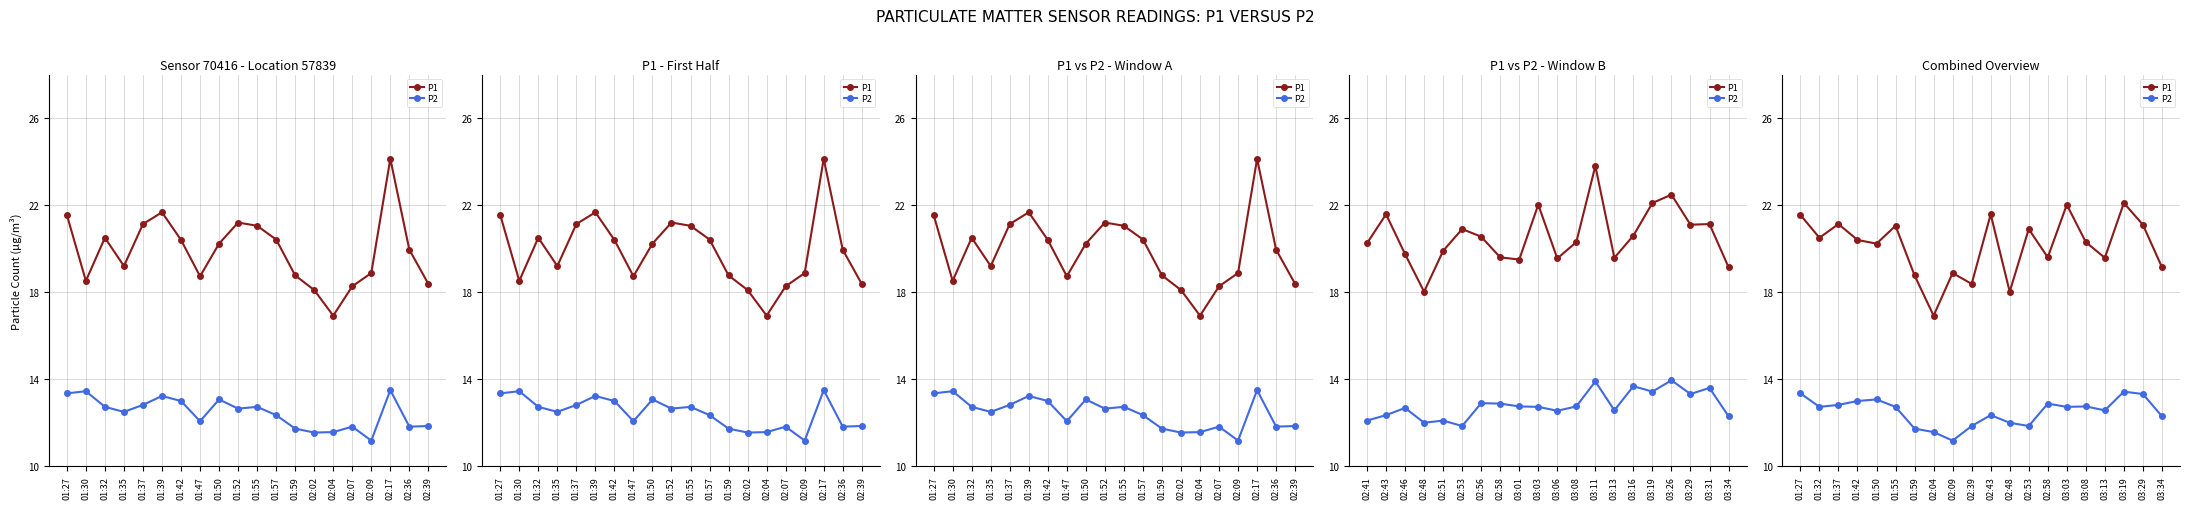

At which category is the sum across all series the highest?

03:19